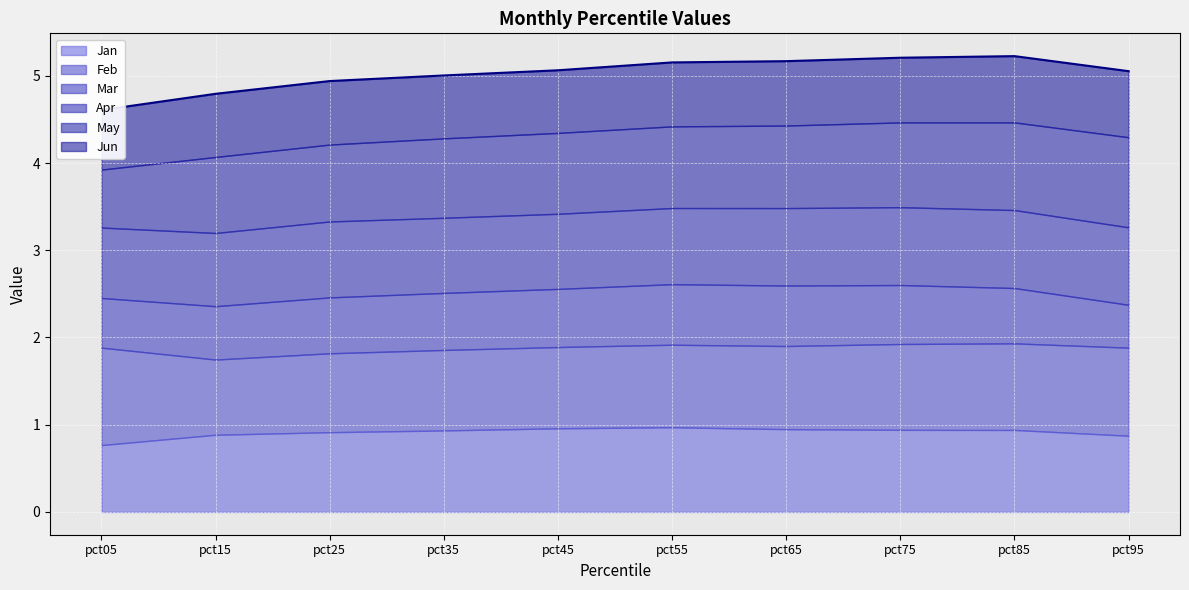

Which has a higher value, pct95 or pct05?

pct95